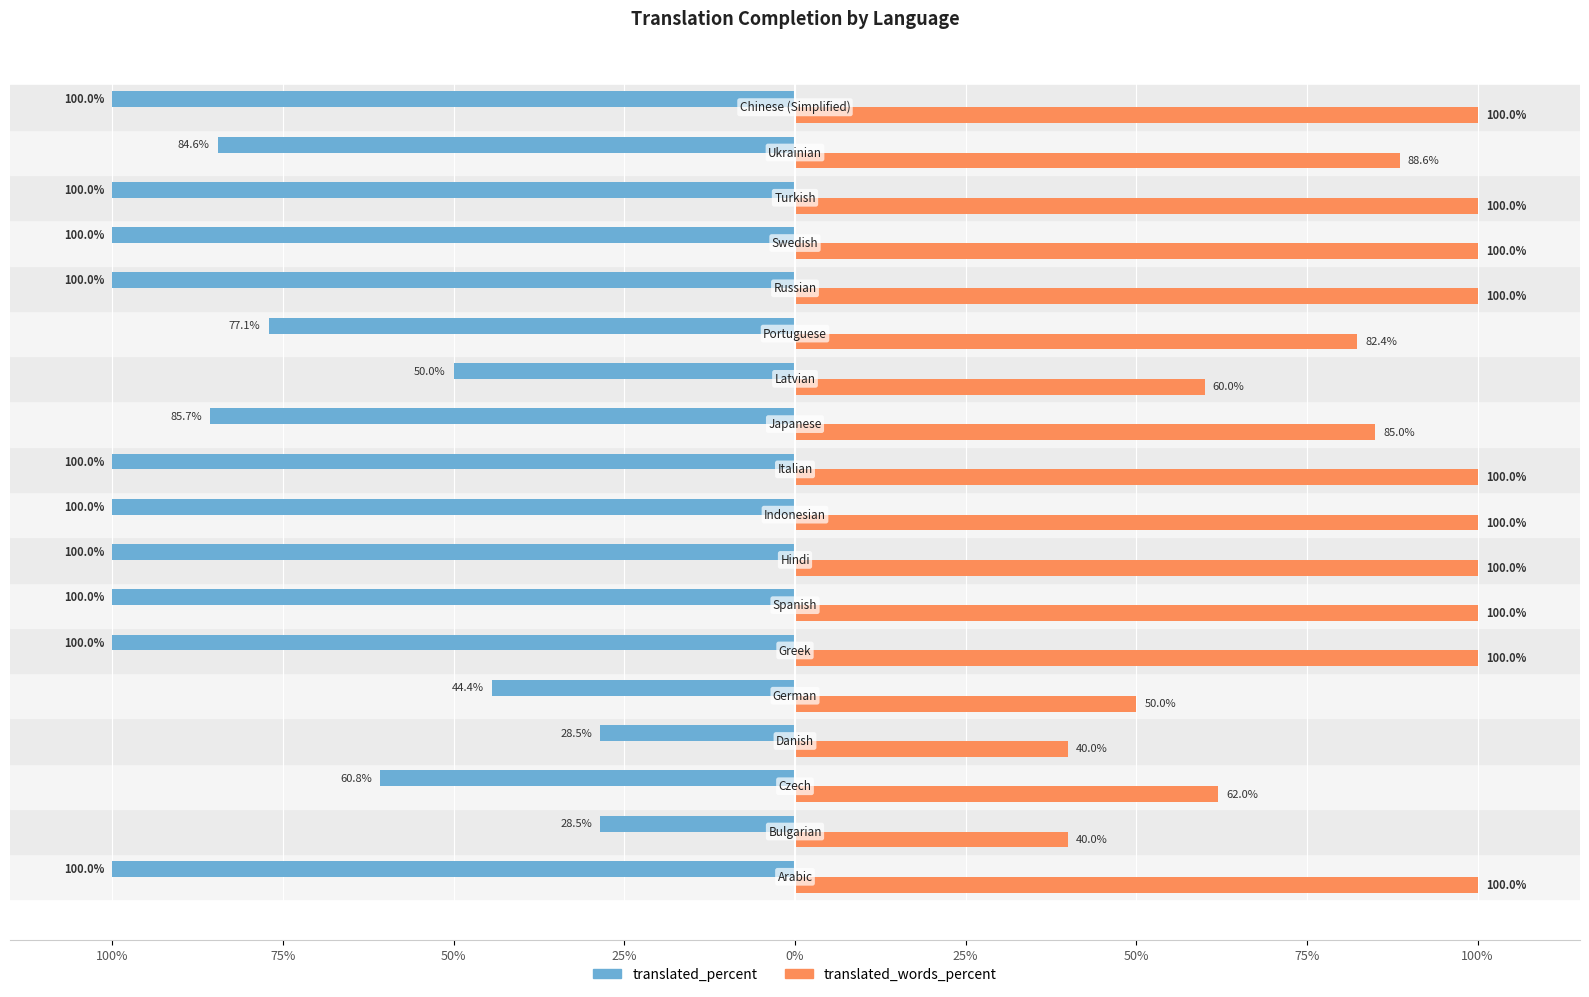

What are all the series names shown in the legend?

translated_percent, translated_words_percent